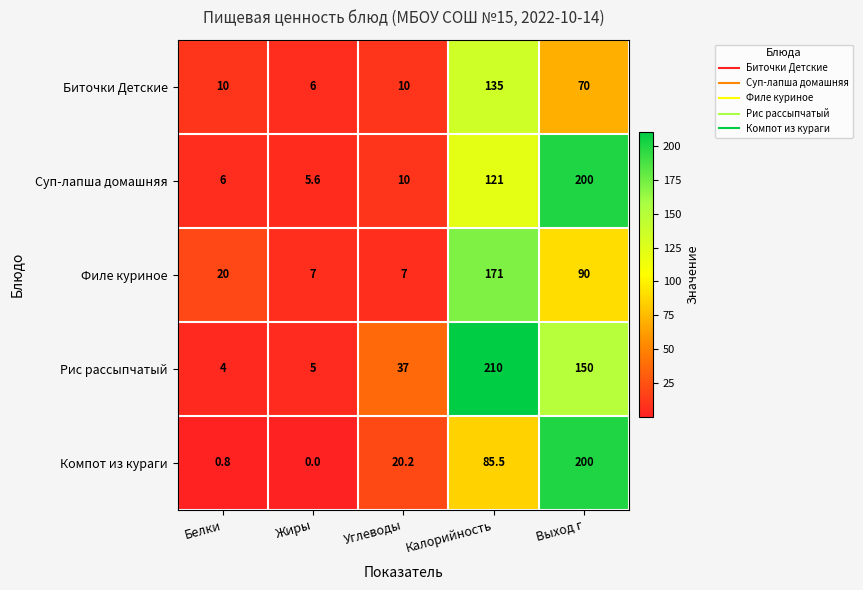

How many values in the Филе куриное series are below 20?

2